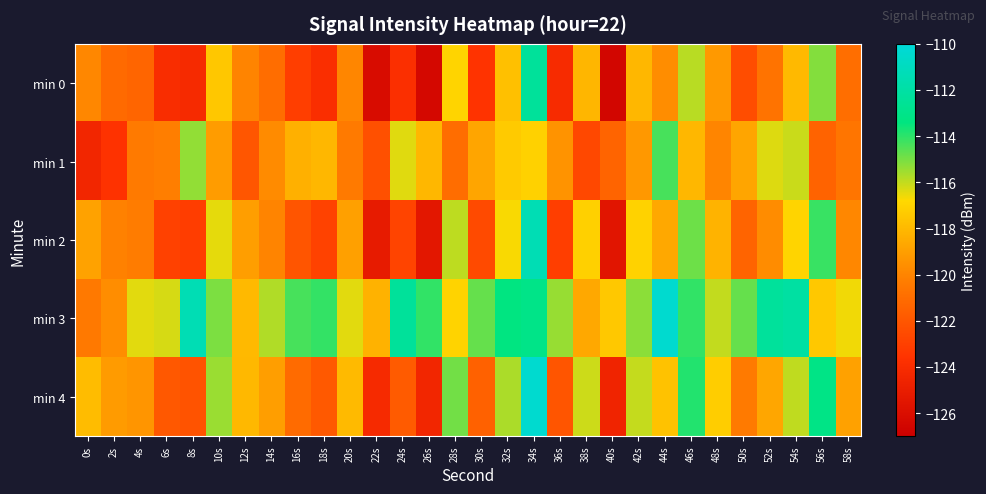

Which series has the widest spread of values?

min 0